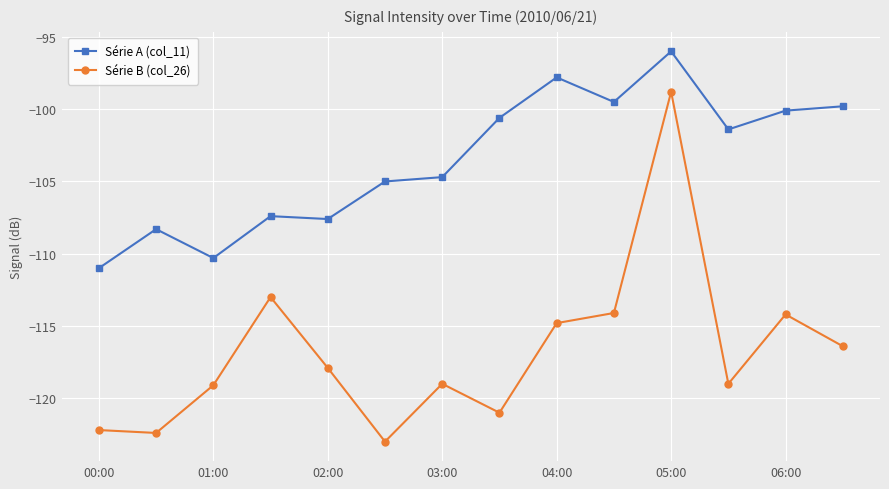

True or false: Série B (col_26) has more than 1 points higher than both neighbors.

True